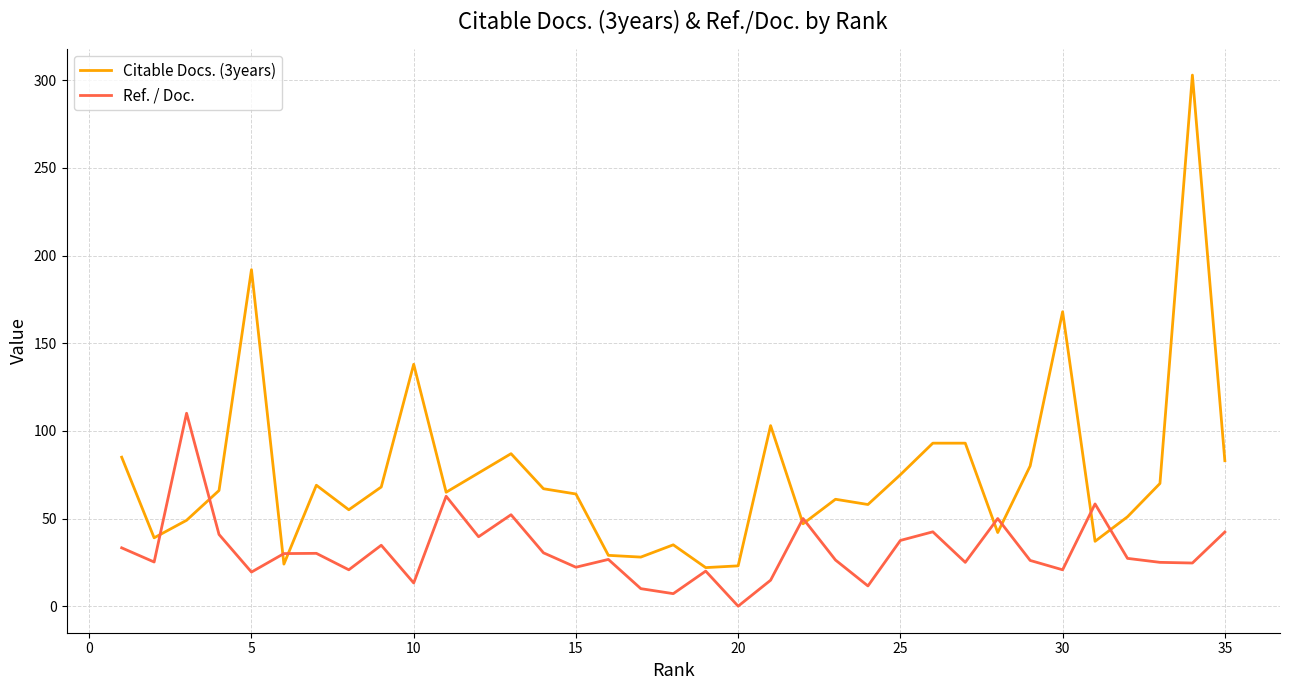

After their last crossing, which series has the higher values: Citable Docs. (3years) or Ref. / Doc.?

Citable Docs. (3years)